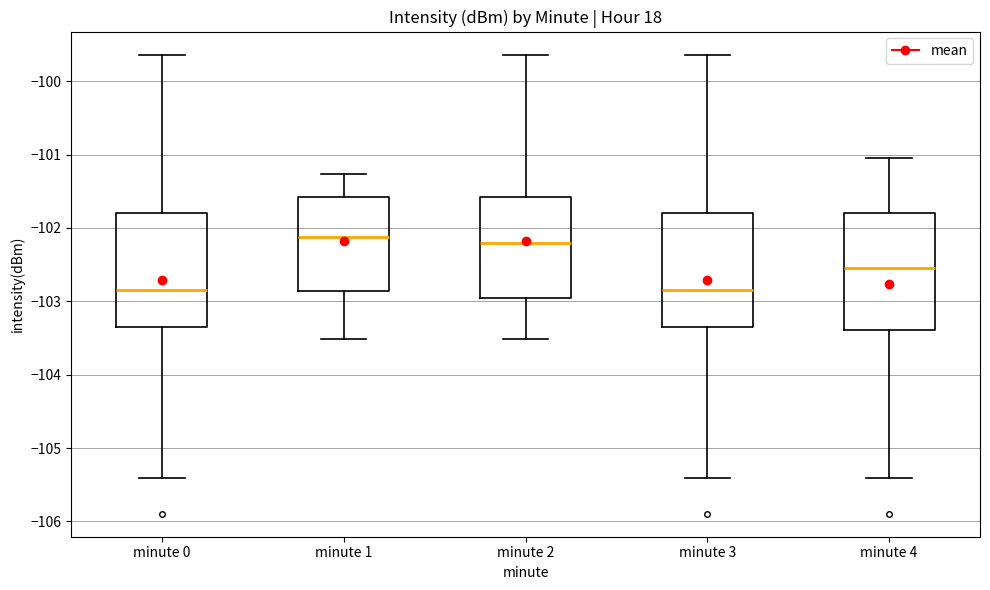

Reading left to right, transcribe this box plot: for each box, give where its median line is, the range the box spans, and where its two whiskers end, as read against the y-axis. The values are not printed on the chart, so give them approximately, as read against the axis.

minute 0: median -102.8, box -103.3 to -101.8, whiskers -105.4 to -99.6
minute 1: median -102.1, box -102.9 to -101.6, whiskers -103.5 to -101.3
minute 2: median -102.2, box -102.9 to -101.6, whiskers -103.5 to -99.6
minute 3: median -102.8, box -103.3 to -101.8, whiskers -105.4 to -99.6
minute 4: median -102.5, box -103.4 to -101.8, whiskers -105.4 to -101.0